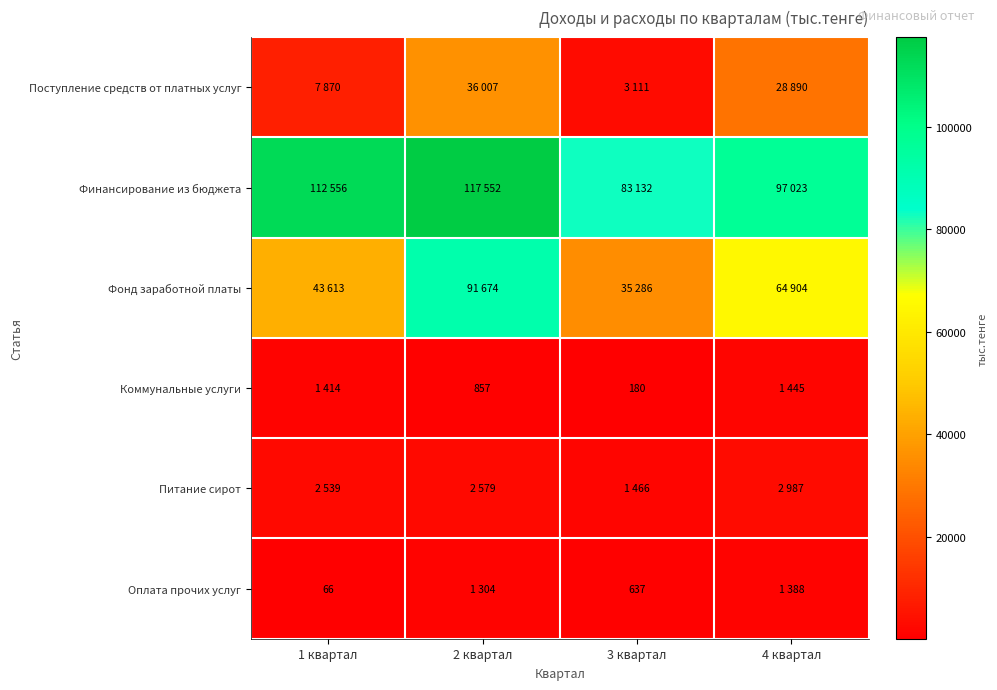

Which has a higher value, 4 квартал or 3 квартал?

4 квартал